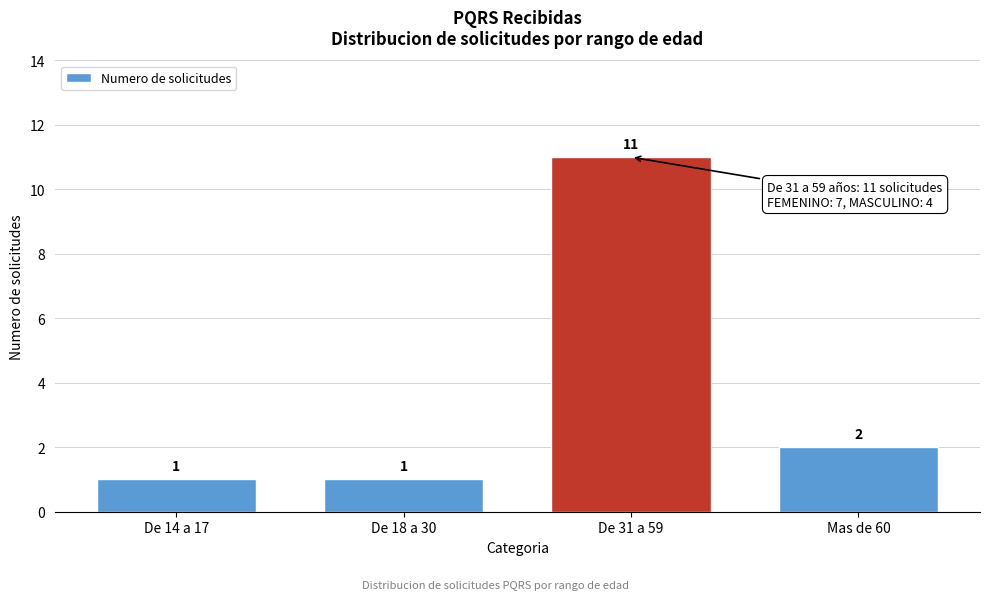

Reading left to right, transcribe all the data shown in this chart.

1	1	11	2